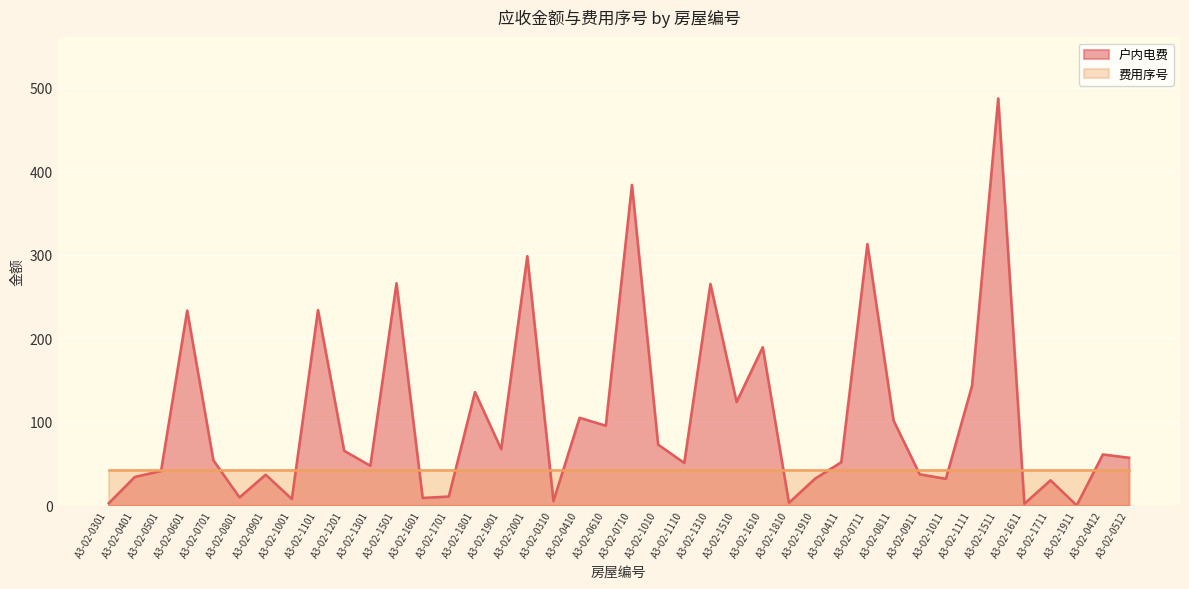

What value does the data have at A3-02-1911?

0.1